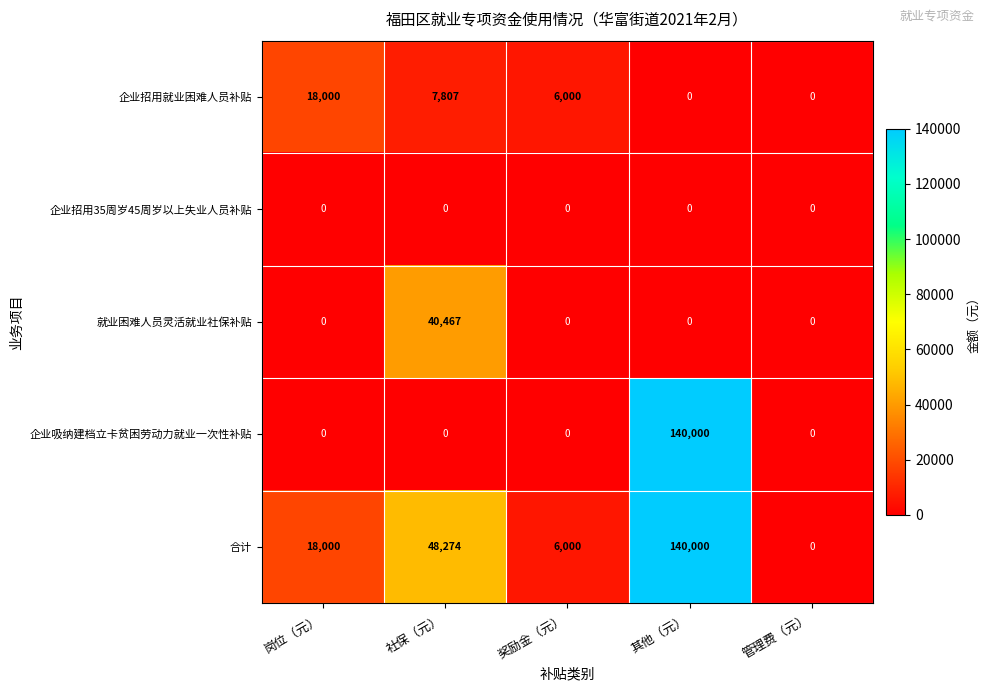

What is the approximate value of 企业招用就业困难人员补贴 at 社保（元）, to the nearest 100?

7800